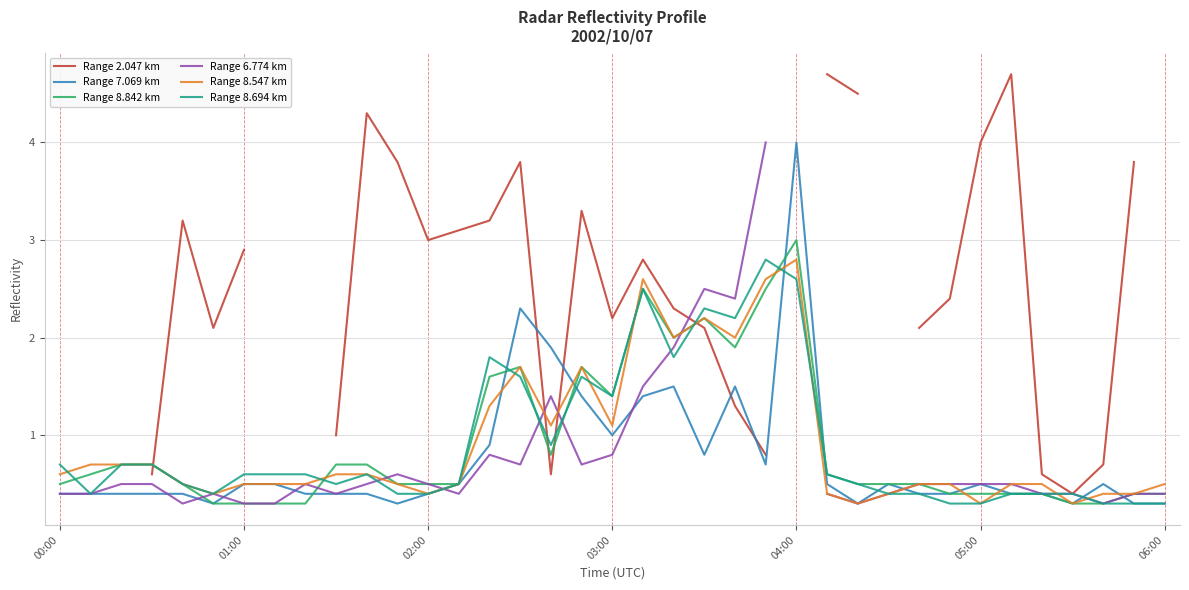

The value of Range 6.774 km at 17 is 0.7. True or false?

True